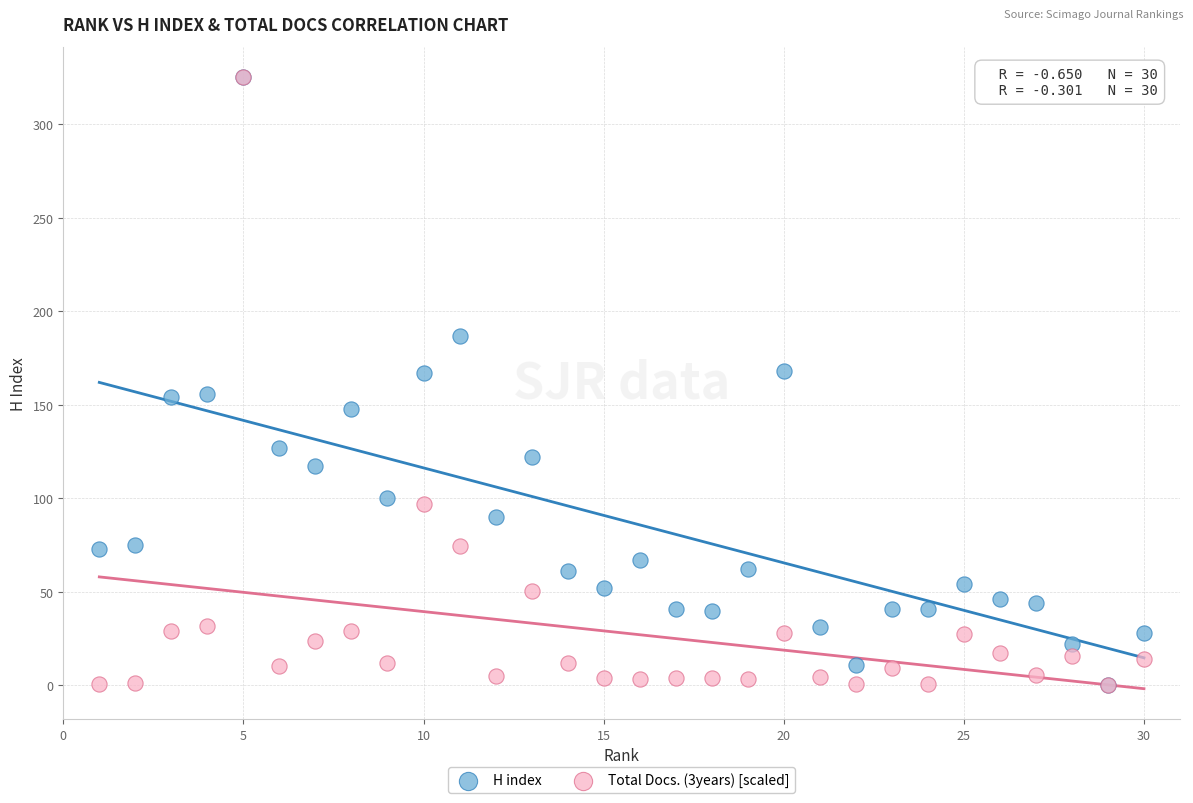

What are all the series names shown in the legend?

H index, Total Docs. (3years) [scaled]